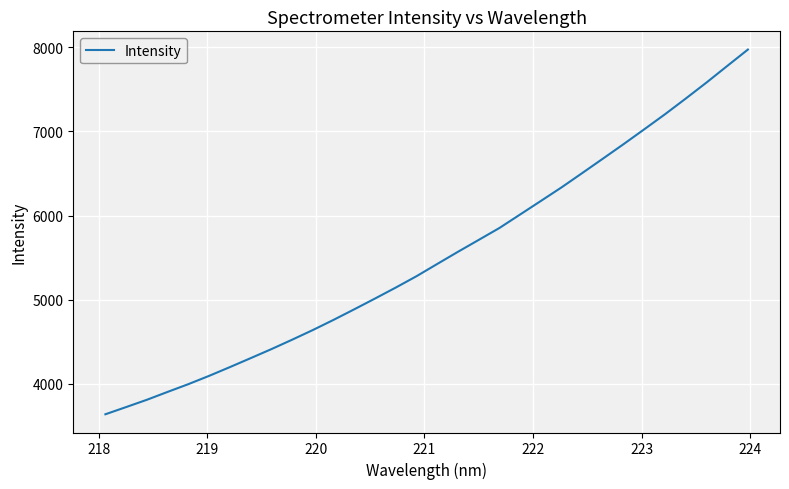

What is the maximum value shown in the chart?

7972.7